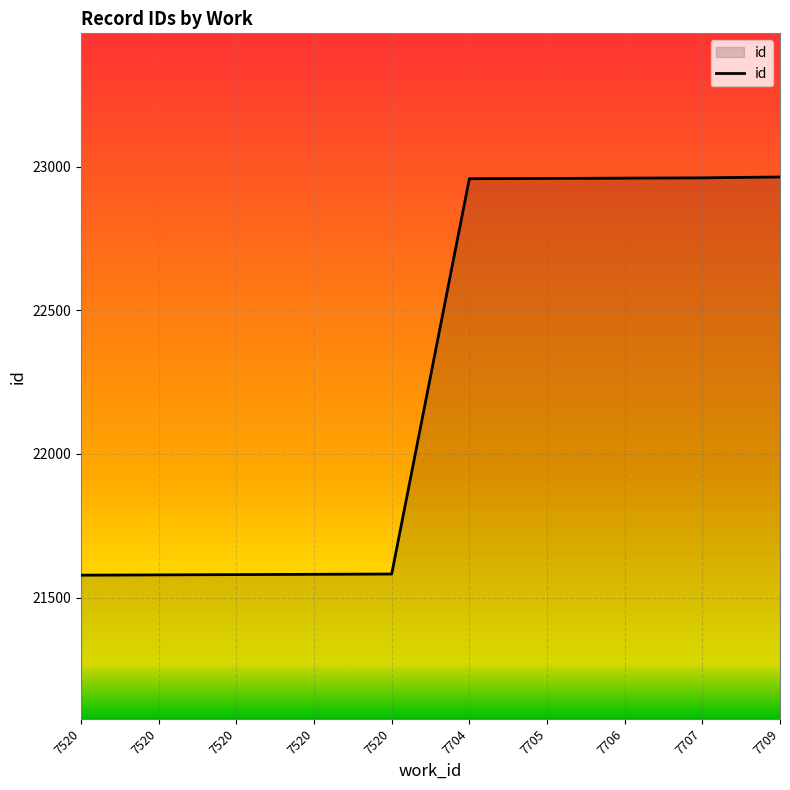

At which category does the chart reach its minimum across all series?

7520